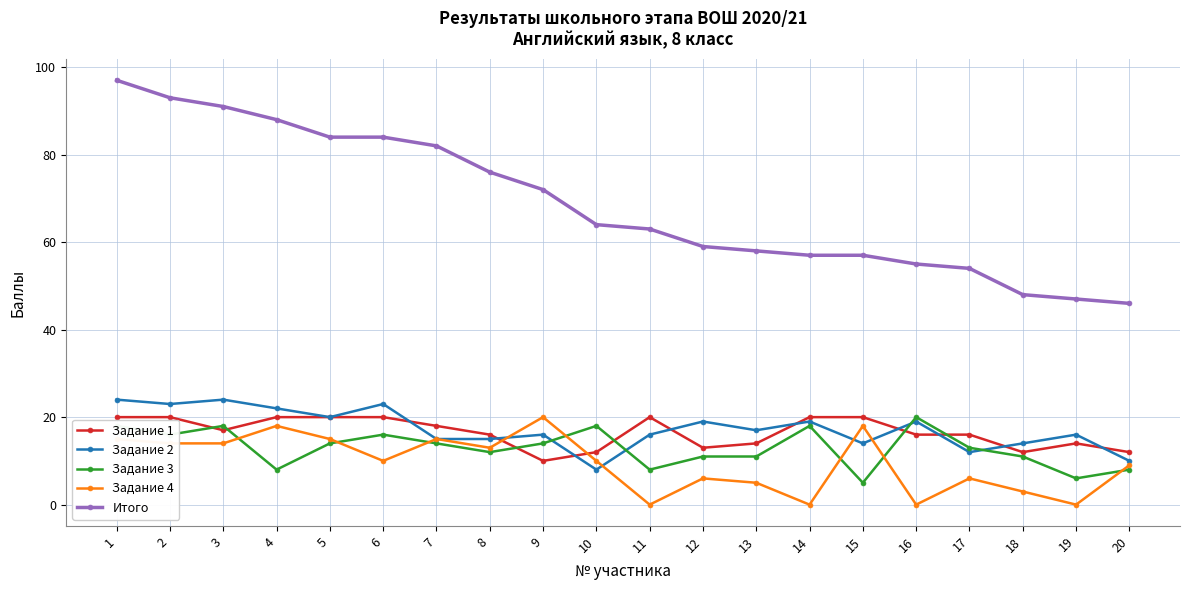

The value of Итого at 13 is 58. True or false?

True